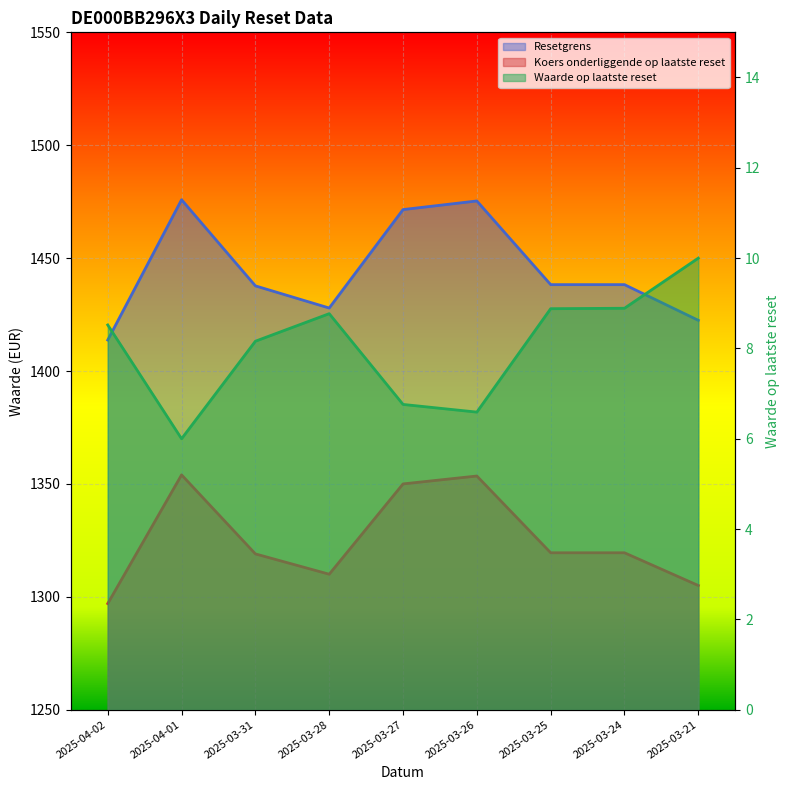

Reading left to right, extract all data points from this chart.

Waarde op laatste reset: 2025-04-02=8.5	2025-04-01=6.0	2025-03-31=8.2	2025-03-28=8.8	2025-03-27=6.8	2025-03-26=6.6	2025-03-25=8.9	2025-03-24=8.9	2025-03-21=10.0
Resetgrens: 2025-04-02=1413.7	2025-04-01=1475.9	2025-03-31=1437.7	2025-03-28=1427.9	2025-03-27=1471.5	2025-03-26=1475.3	2025-03-25=1438.3	2025-03-24=1438.3	2025-03-21=1422.5
Koers onderliggende op laatste reset: 2025-04-02=1297.0	2025-04-01=1354.0	2025-03-31=1319.0	2025-03-28=1310.0	2025-03-27=1350.0	2025-03-26=1353.5	2025-03-25=1319.5	2025-03-24=1319.5	2025-03-21=1305.0